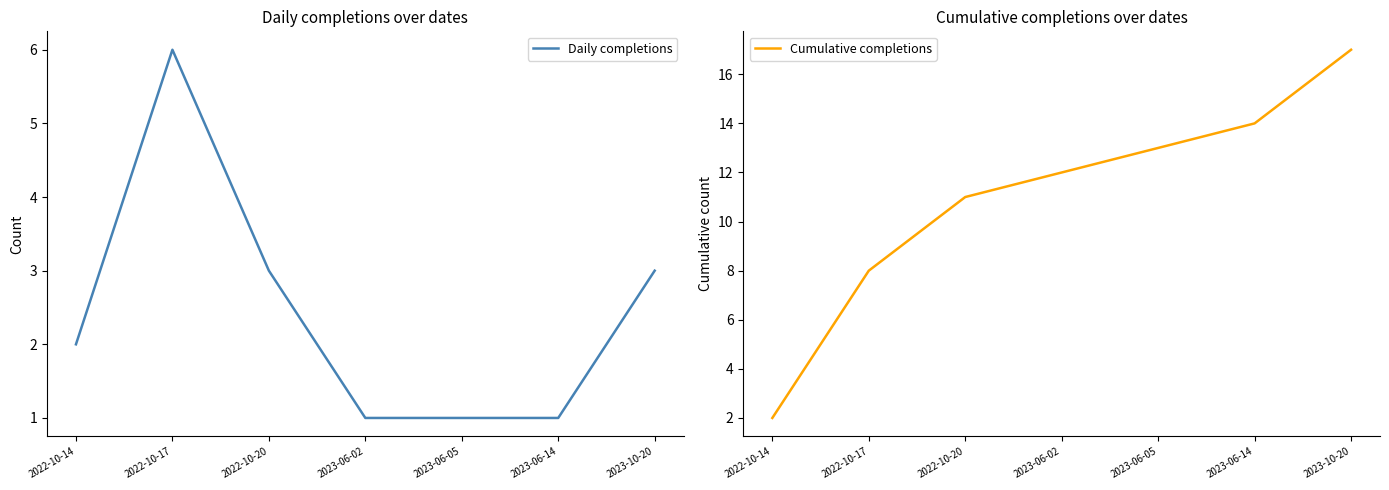

True or false: Cumulative completions has more than 0 points higher than both neighbors.

False